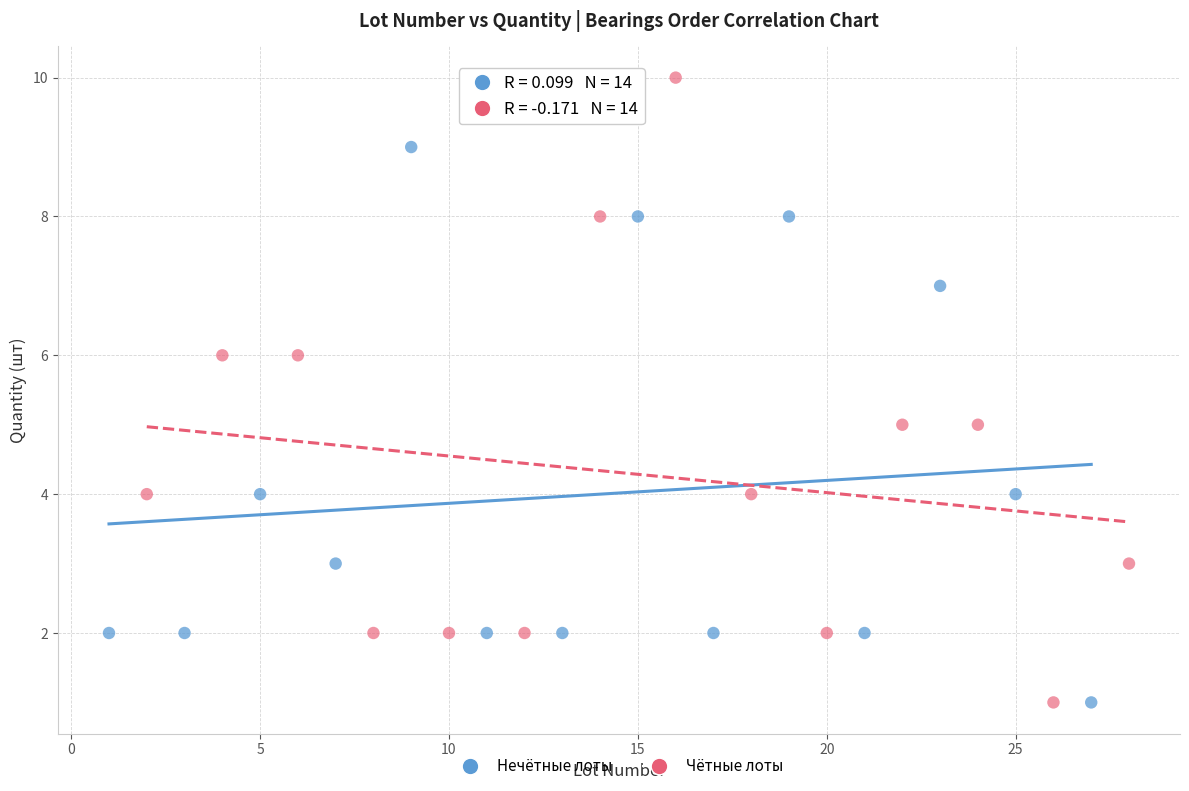

Which series has the widest spread of Y values?

Чётные лоты